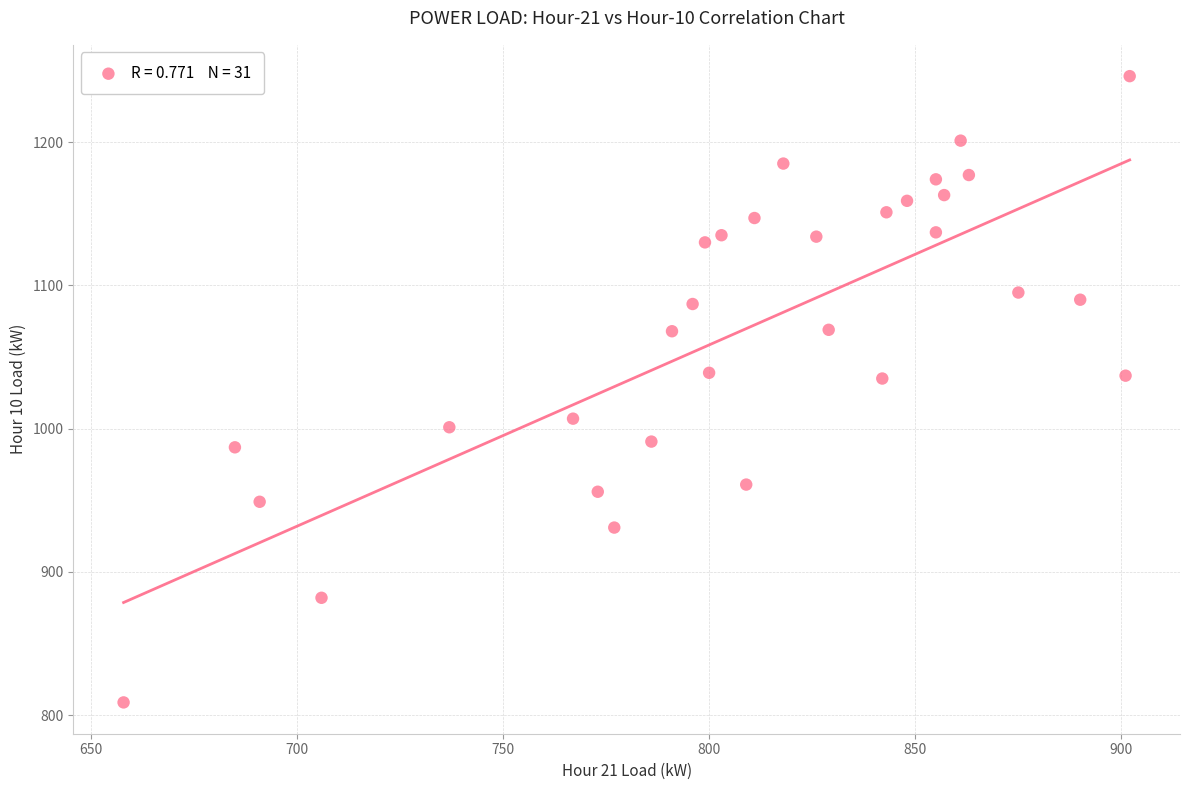

What is the range of X values (max minus min)?

244